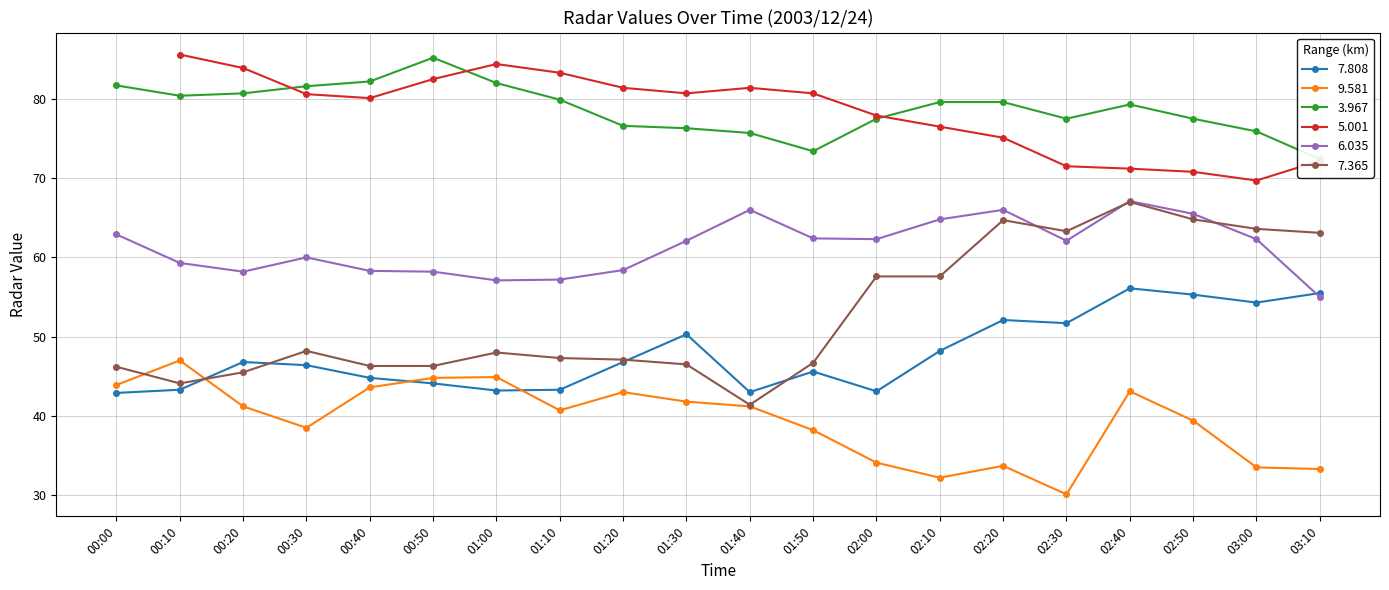

What is the value of the 9.581 point at the 18th from the left?

39.4